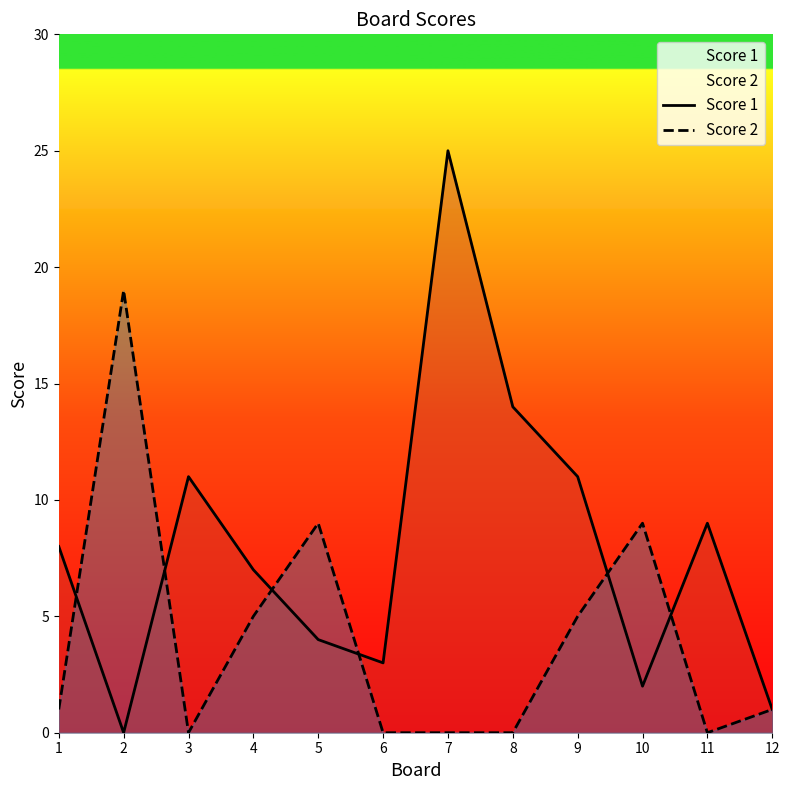

How many lines are shown in the chart?

2